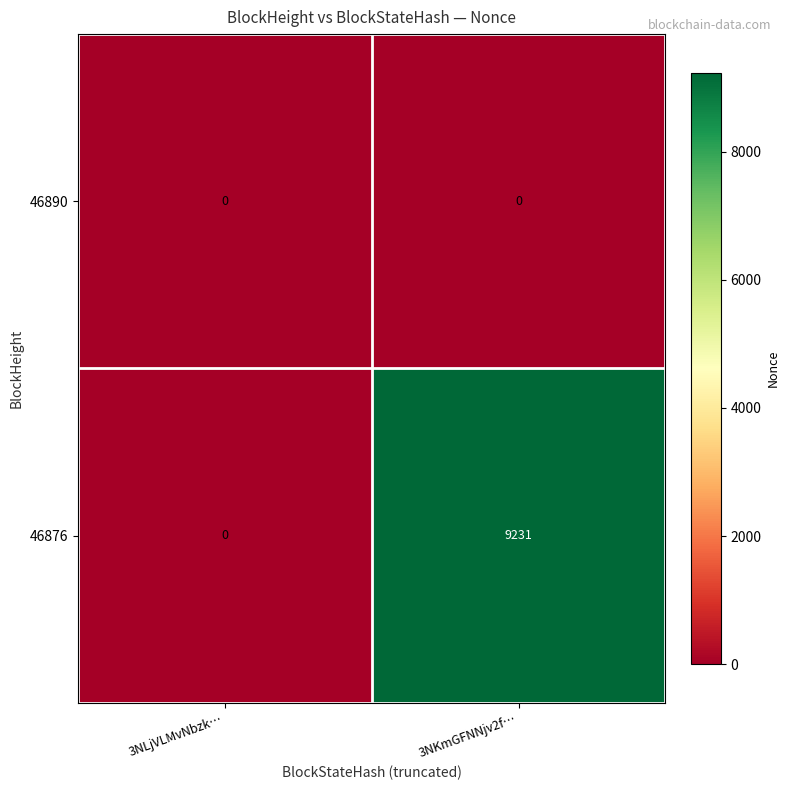

Reading left to right, transcribe all the data shown in this chart.

46890: 3NLjVLMvNbzk…=0	3NKmGFNNjv2f…=0
46876: 3NLjVLMvNbzk…=0	3NKmGFNNjv2f…=9231